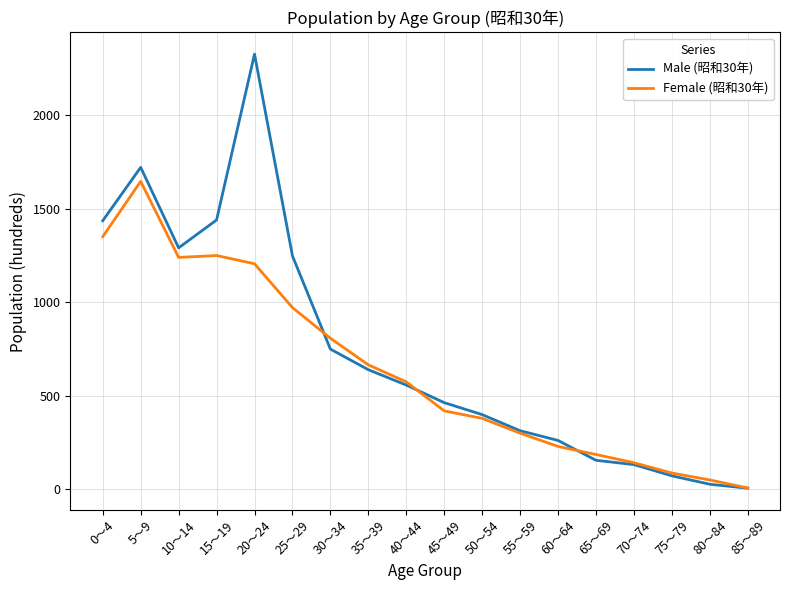

Between 30～34 and 50～54, which series saw the biggest shift?

Female (昭和30年)